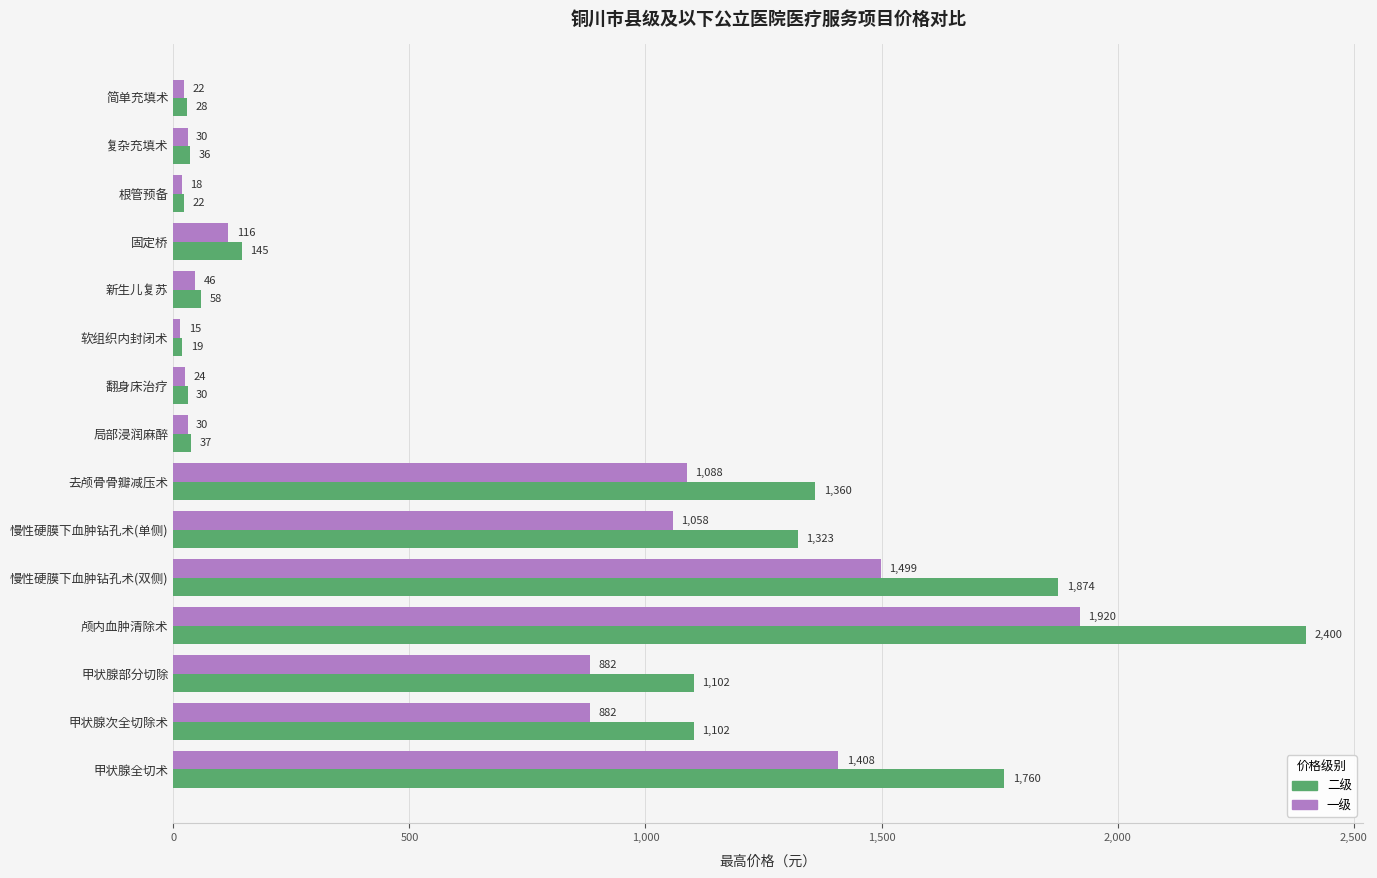

What is the spread (max minus min) of values at 简单充填术?

6